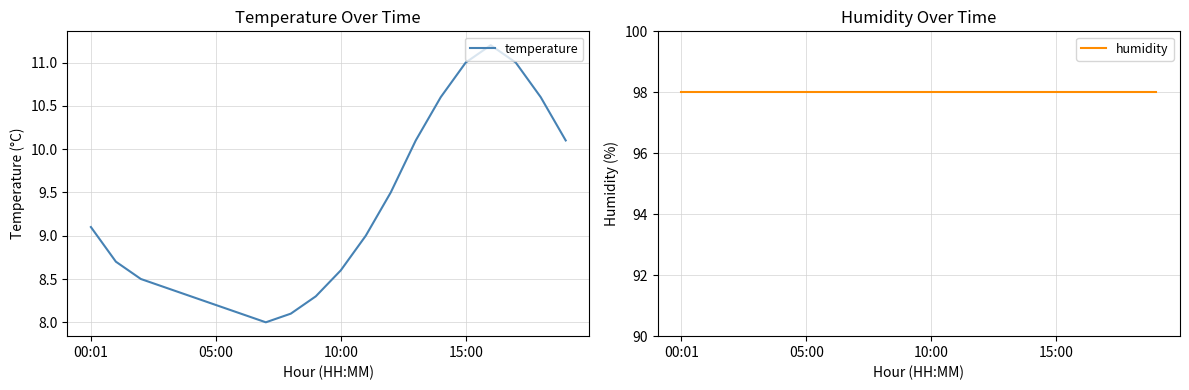

How many data points in temperature are less than 9?

10